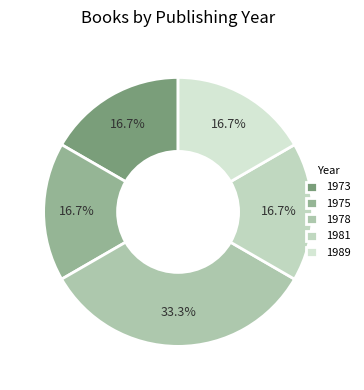

What is the smallest slice in the pie chart?

1973